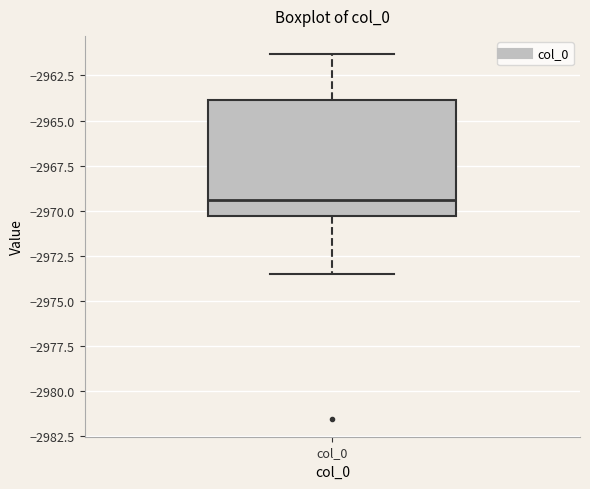

Transcribe this box plot: give where the median line is, the range the box spans, and where the two whiskers end, as read against the y-axis. The values are not printed on the chart, so give them approximately, as read against the axis.

median -2969.5, box -2970.5 to -2964.0, whiskers -2973.5 to -2961.5